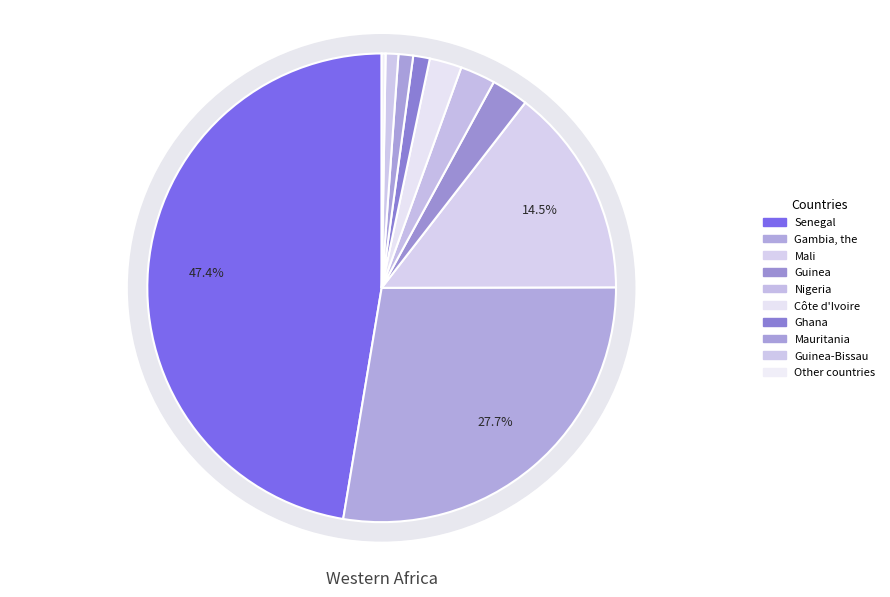

Combined, what portion of the pie is Gambia, the and Mauritania?

28.7%